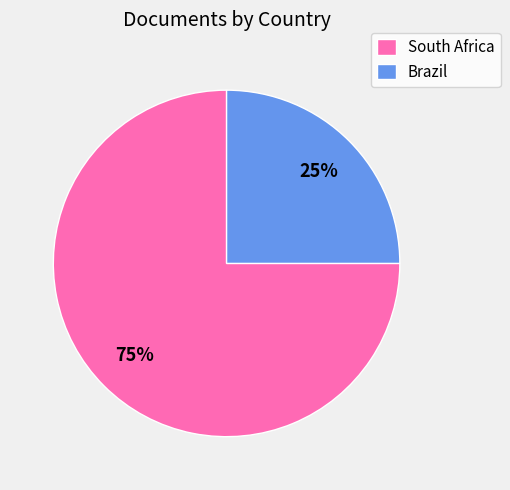

To the nearest percent, what portion does South Africa represent?

75%